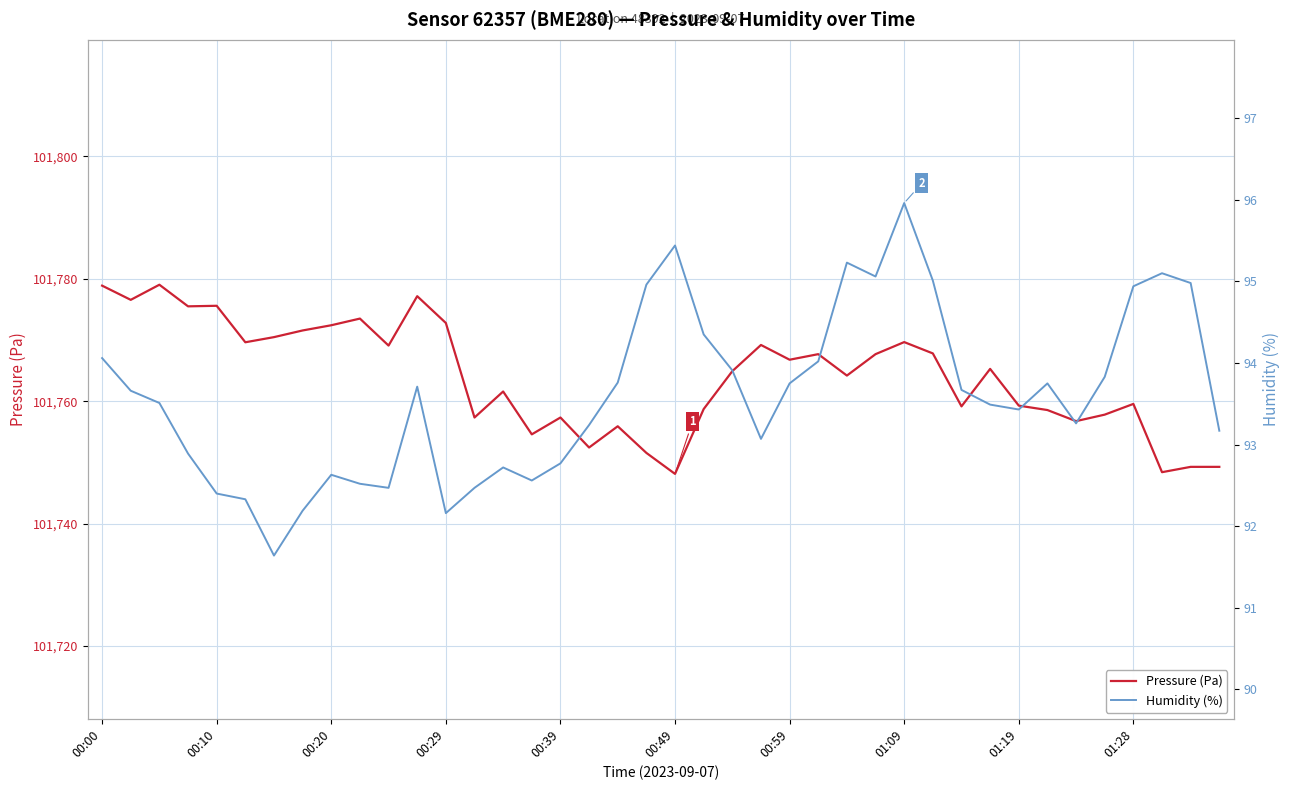

True or false: Humidity (%) and Pressure (Pa) intersect in this chart.

False